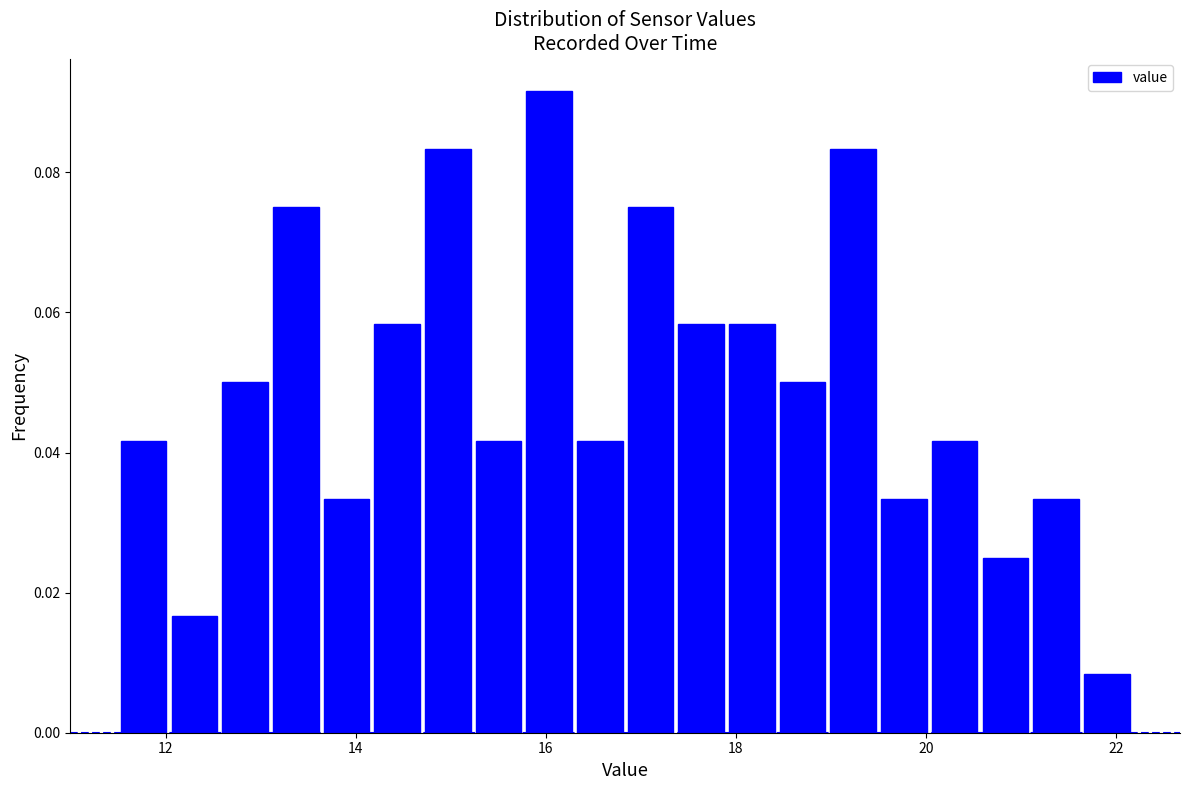

Read against the x-axis, roughly where is the centre of the tallest bar?

16.0